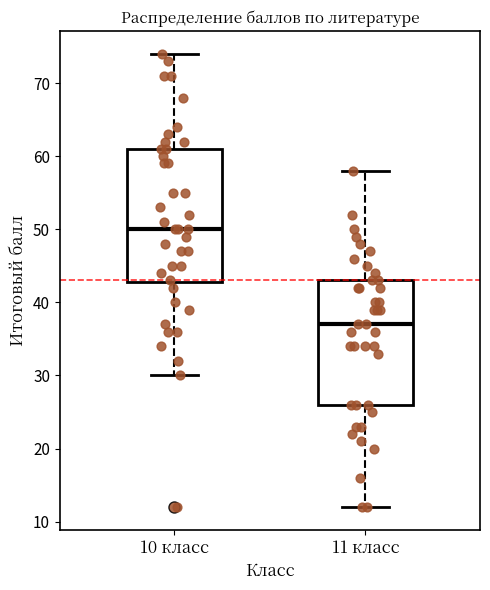

Which box's median line is the lowest?

11 класс